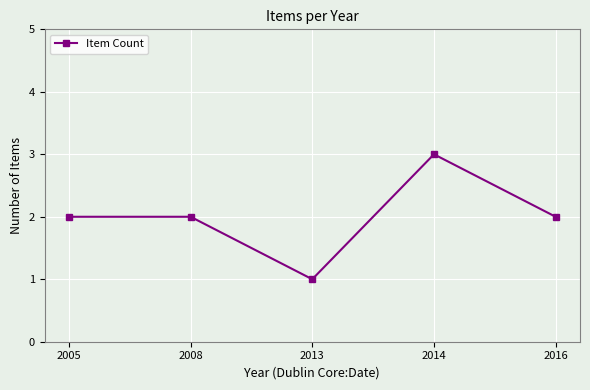

What is the sum of the values at 2008 and 2016?

4